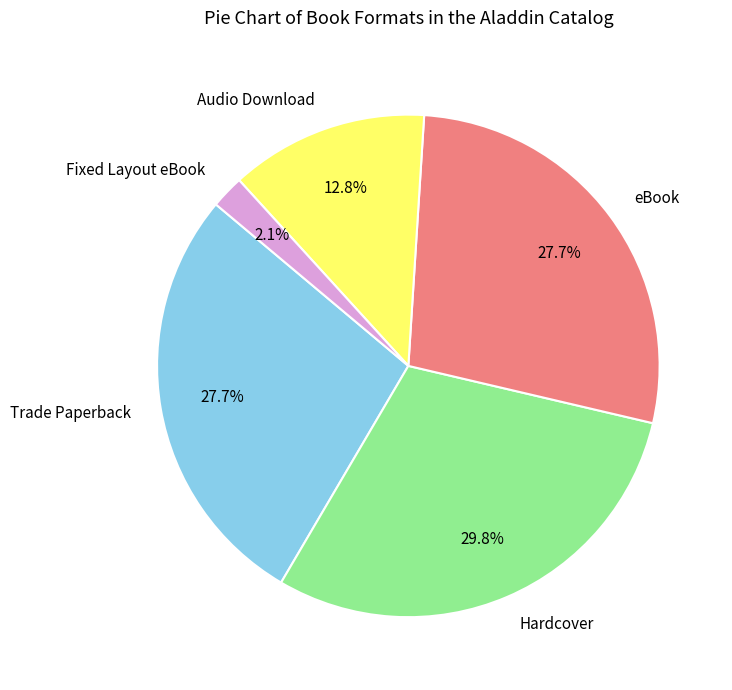

Between eBook and Audio Download, which is larger?

eBook